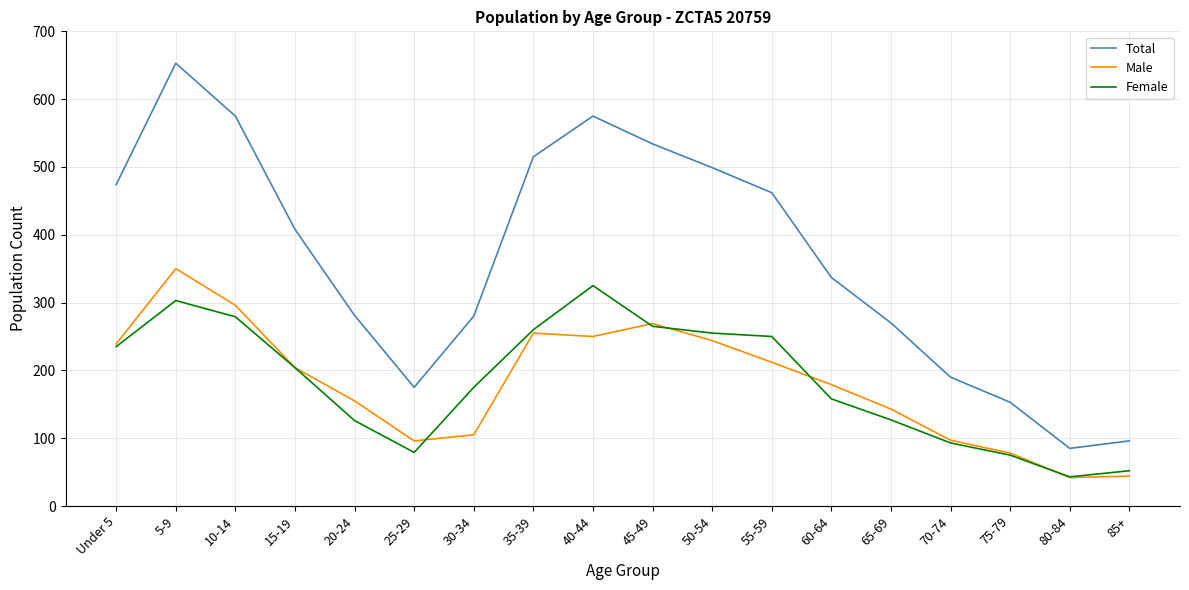

True or false: Total and Female cross at least once.

False